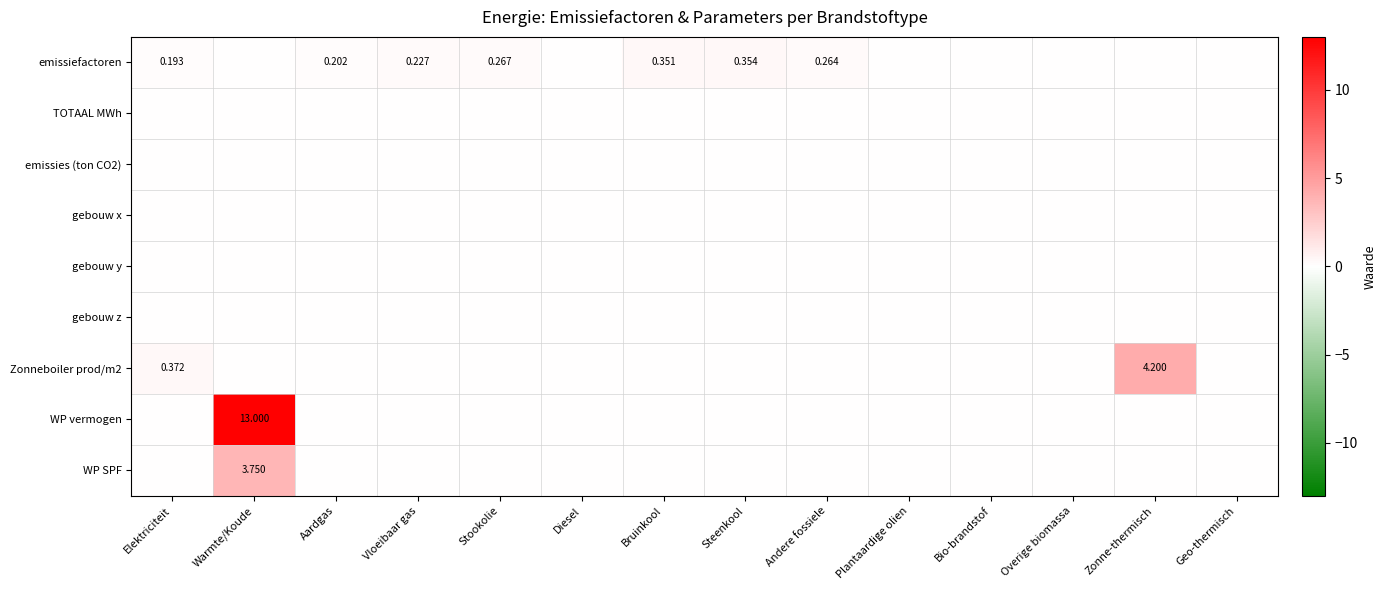

The Zonneboiler prod/m2 series shows 5.9 at Zonne-thermisch. True or false?

False